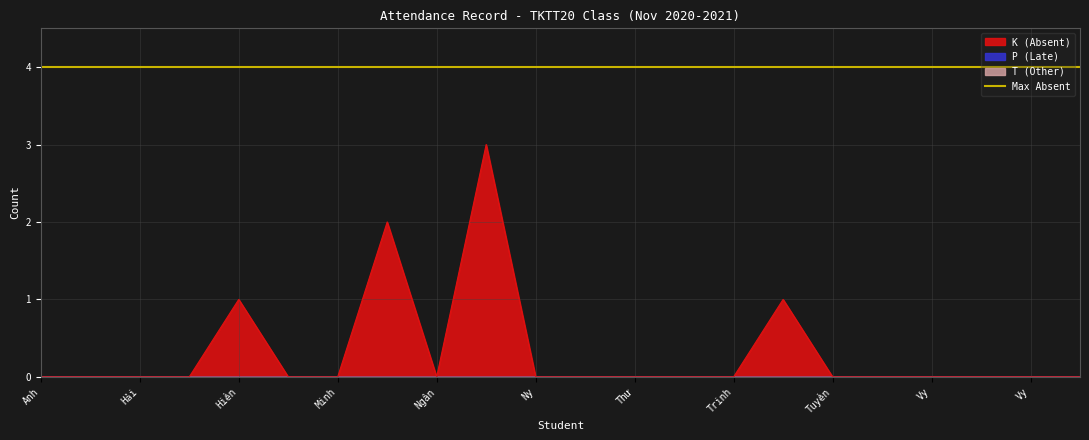

Reading left to right, list all the values displayed in this chart.

K (Absent): 0	0	0	0	1	0	0	2	0	3	0	0	0	0	0	1	0	0	0	0	0	0
P (Late): 0	0	0	0	0	0	0	0	0	0	0	0	0	0	0	0	0	0	0	0	0	0
T (Other): 0	0	0	0	0	0	0	0	0	0	0	0	0	0	0	0	0	0	0	0	0	0